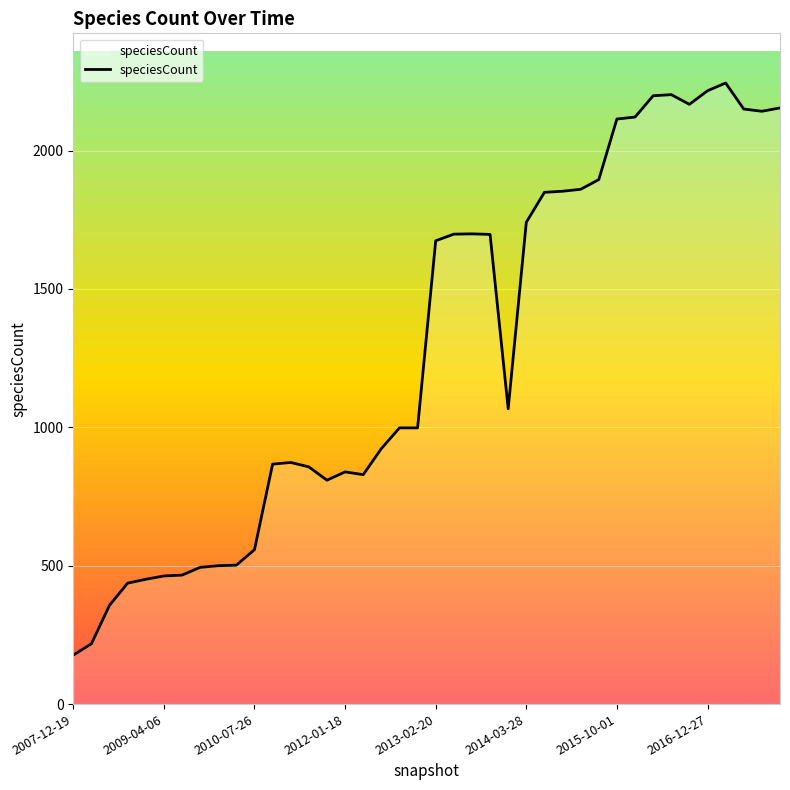

What is the average value?

1284